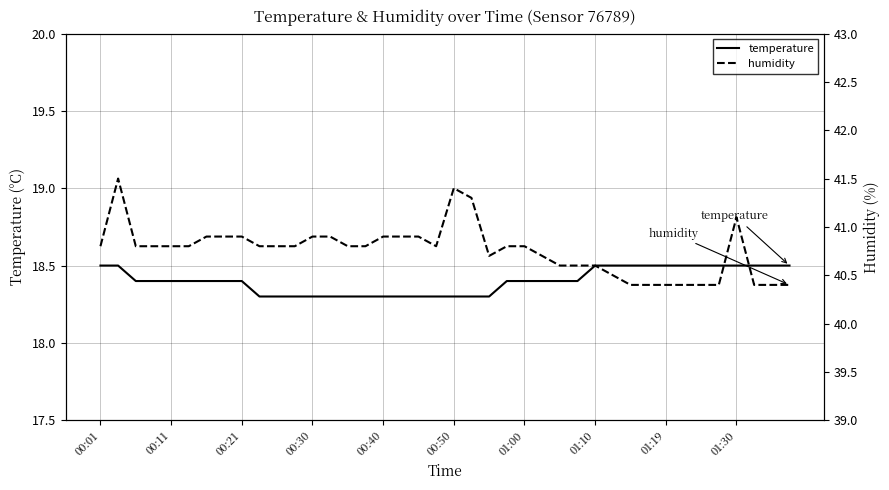

What is the maximum value for temperature?

18.5